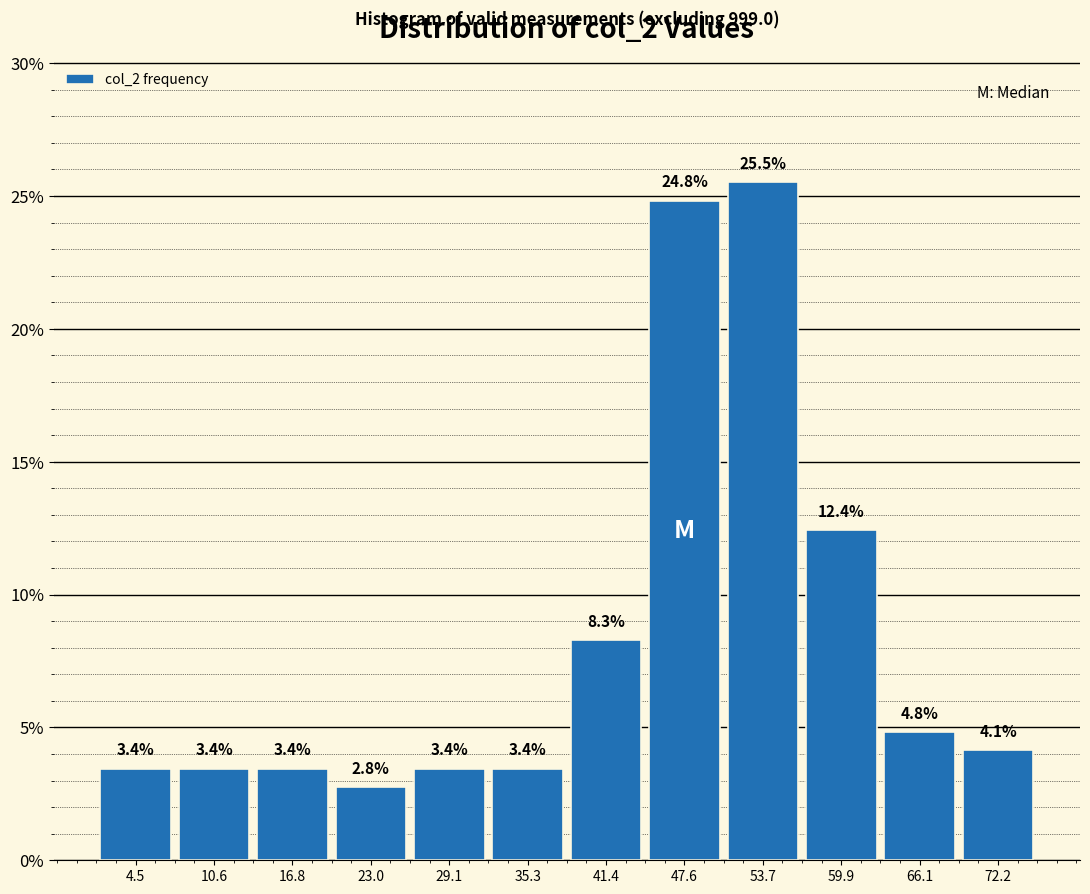

Which range on the x-axis has the tallest bar?

51 to 57